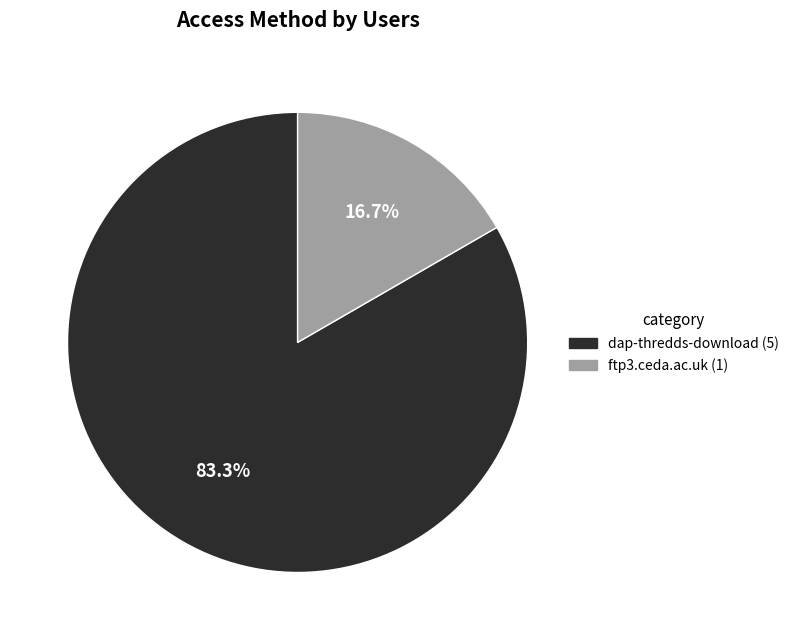

What is the majority slice?

dap-thredds-download